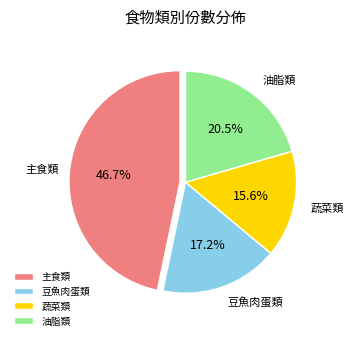

Combined, do 豆魚肉蛋類 and 蔬菜類 account for over 50%?

No